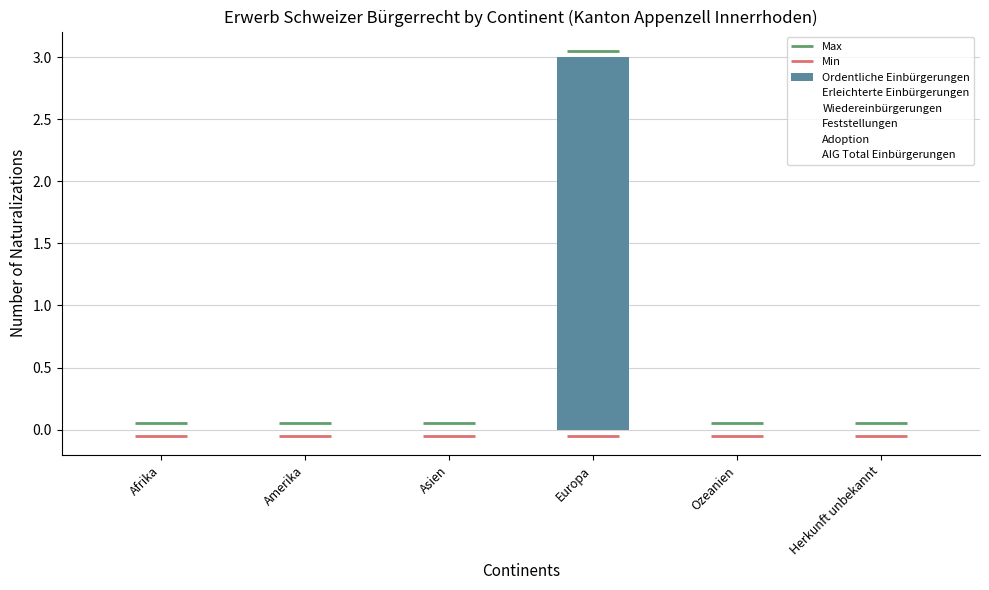

Between Amerika and Herkunft unbekannt, which series saw the biggest shift?

Ordentliche Einbürgerungen